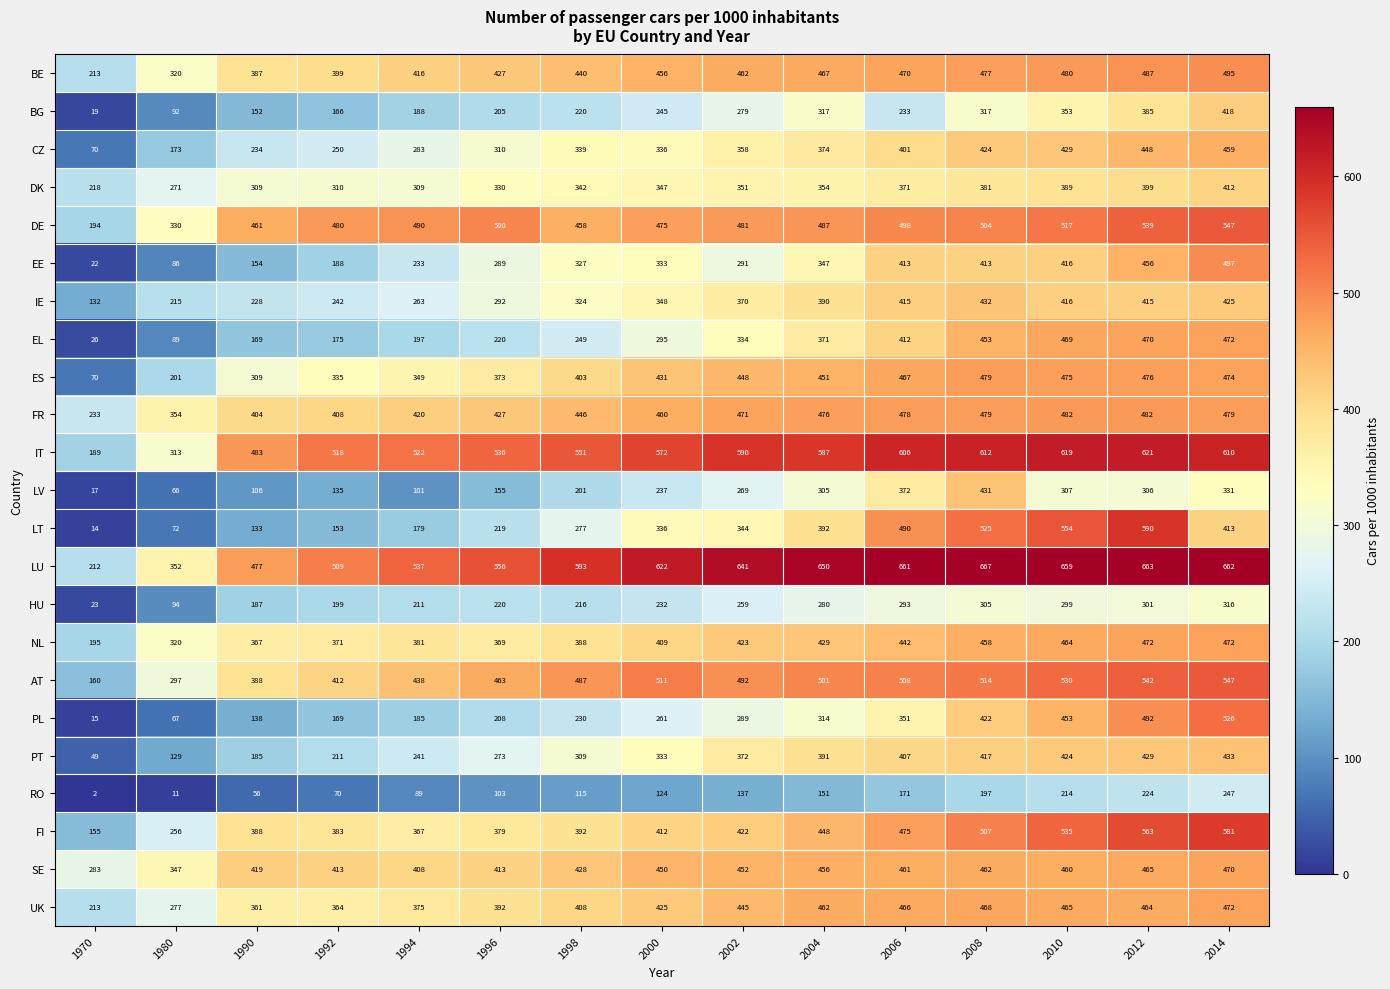

List the labels in order of RO value, smallest first.

1970, 1980, 1990, 1992, 1994, 1996, 1998, 2000, 2002, 2004, 2006, 2008, 2010, 2012, 2014